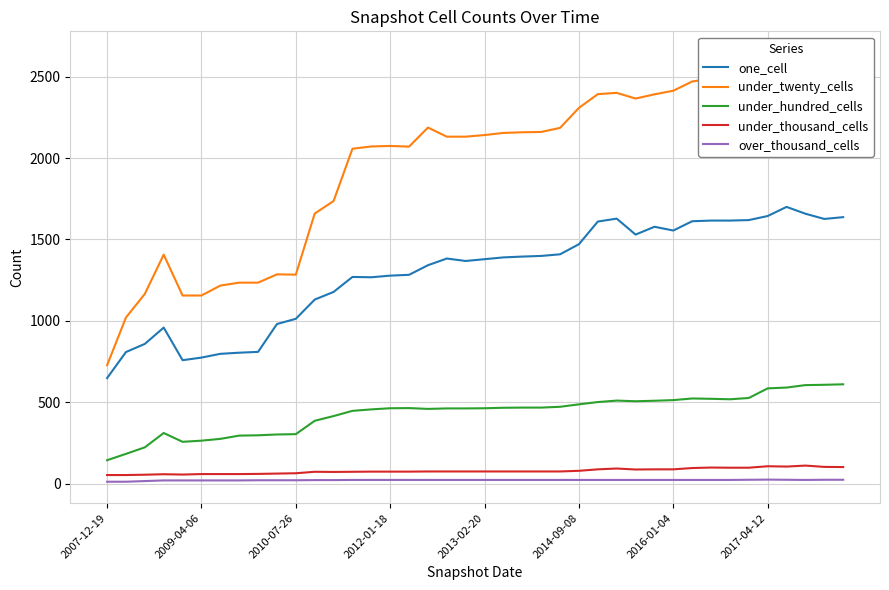

What is the minimum value shown in the chart?

13